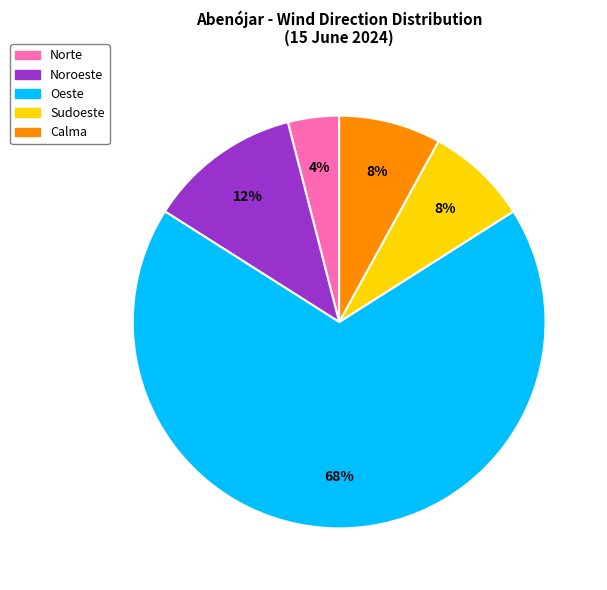

Do Sudoeste and Calma together represent more than half of the pie?

No